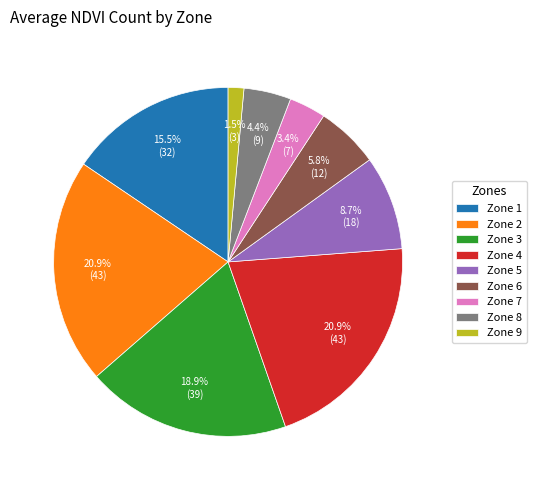

Between Zone 8 and Zone 3, which is larger?

Zone 3